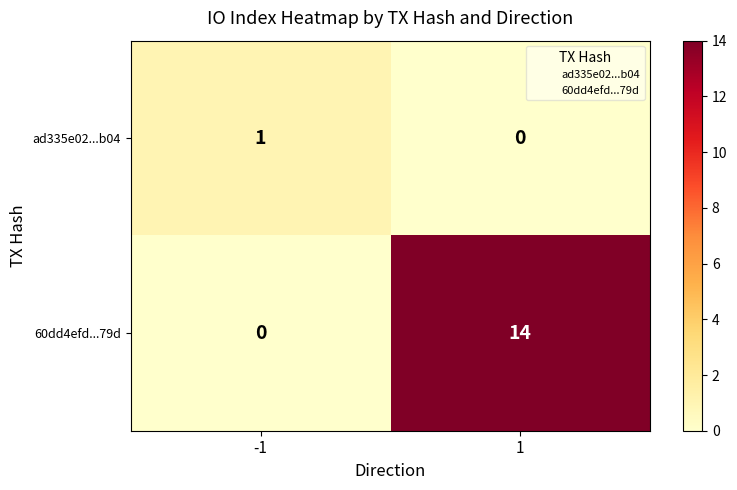

Rank the series at 1 from highest to lowest value.

60dd4efd...79d, ad335e02...b04